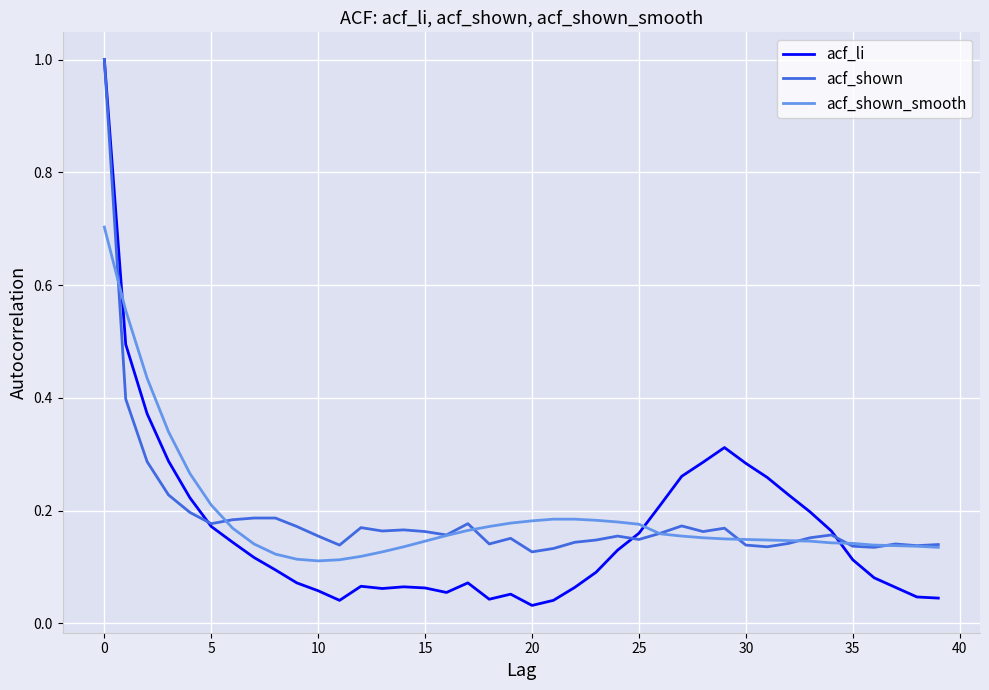

Which series has the widest spread of values?

acf_li